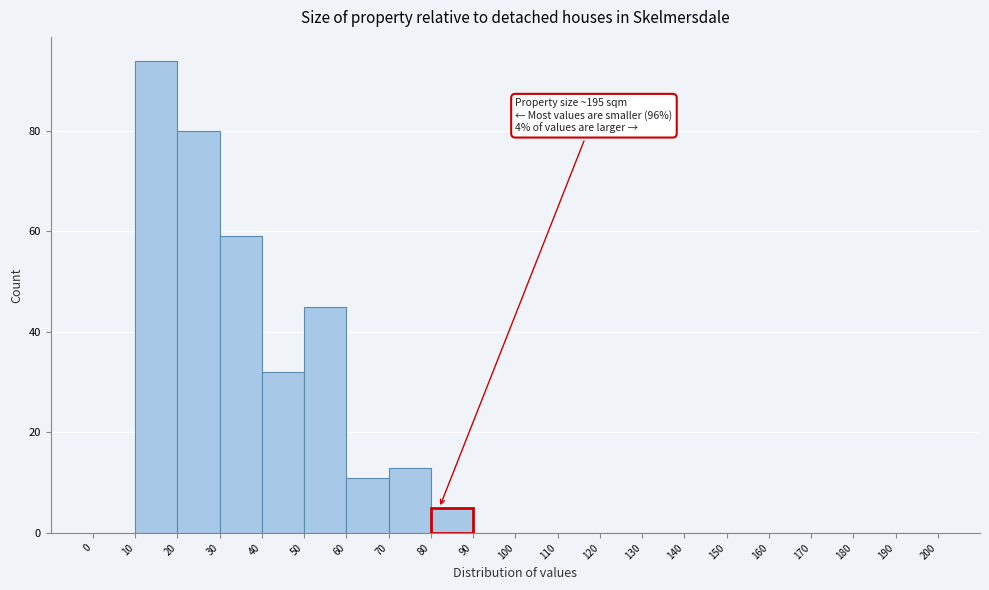

Which range on the x-axis has the tallest bar?

10 to 20